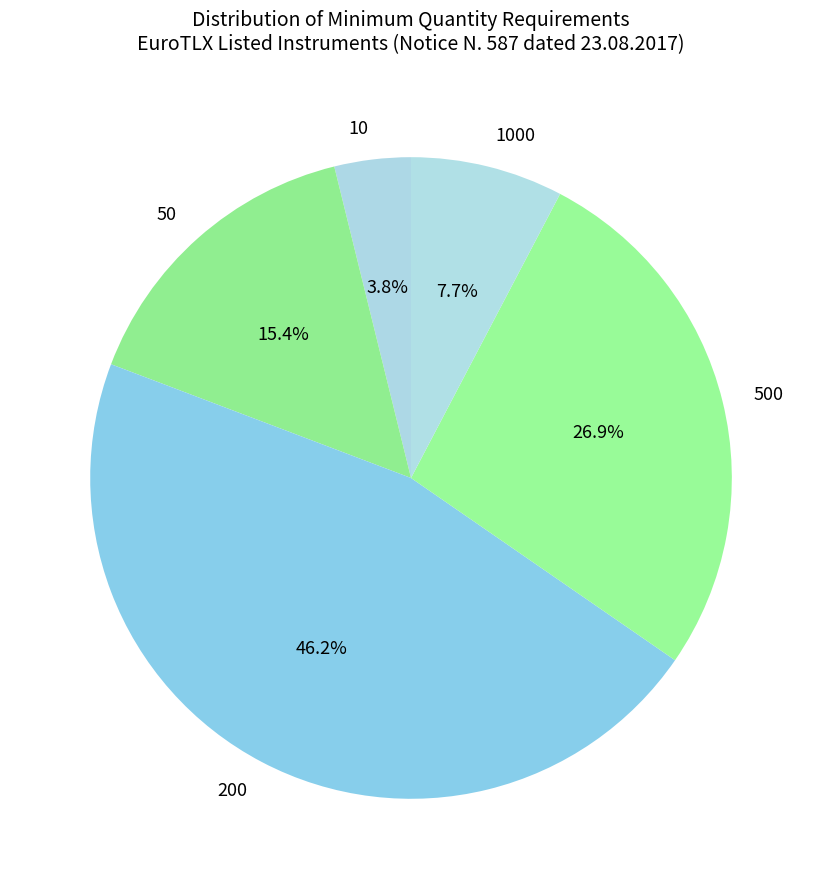

Do 500 and 10 together represent more than half of the pie?

No